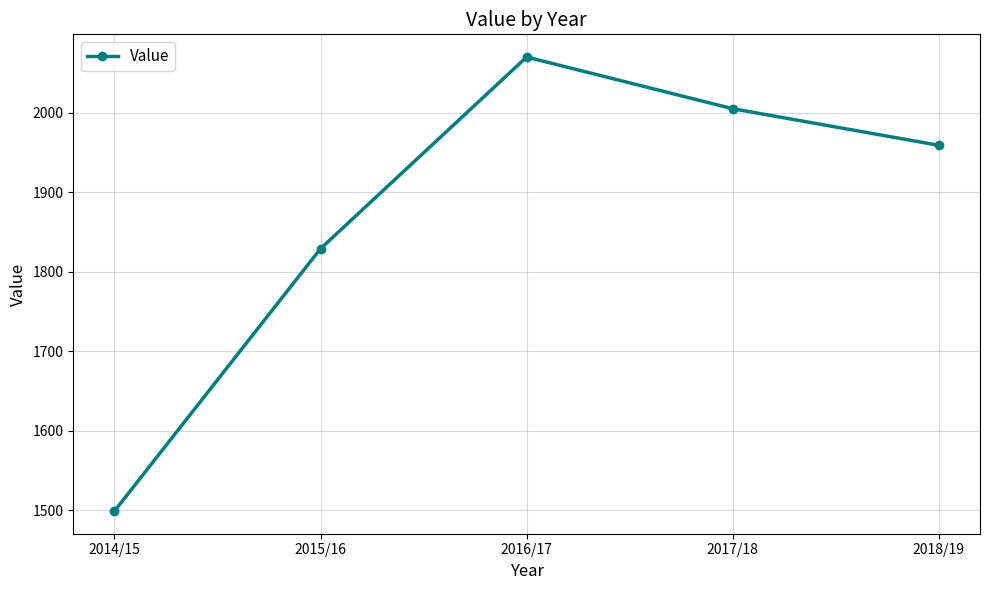

Is it true that the value at 2015/16 is 381?

False